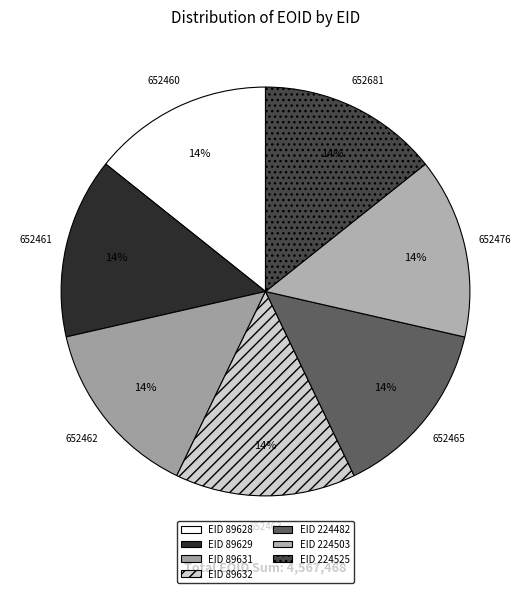

How many segments does this pie chart have?

7